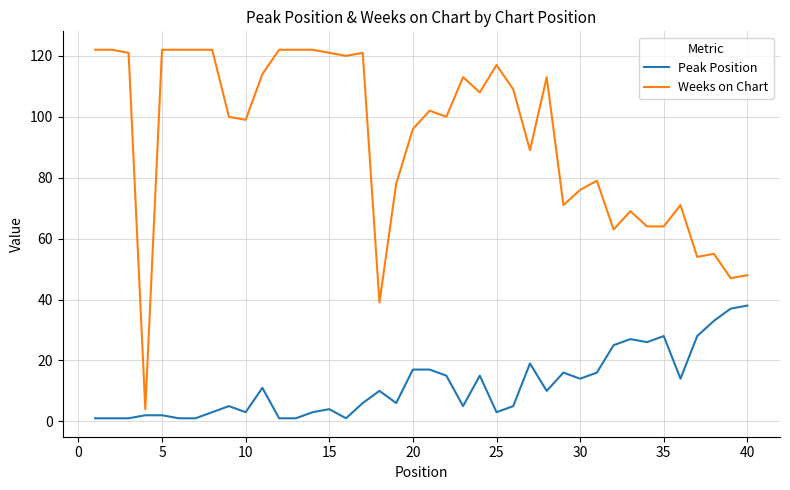

List the series in order of their peak value, highest first.

Weeks on Chart, Peak Position